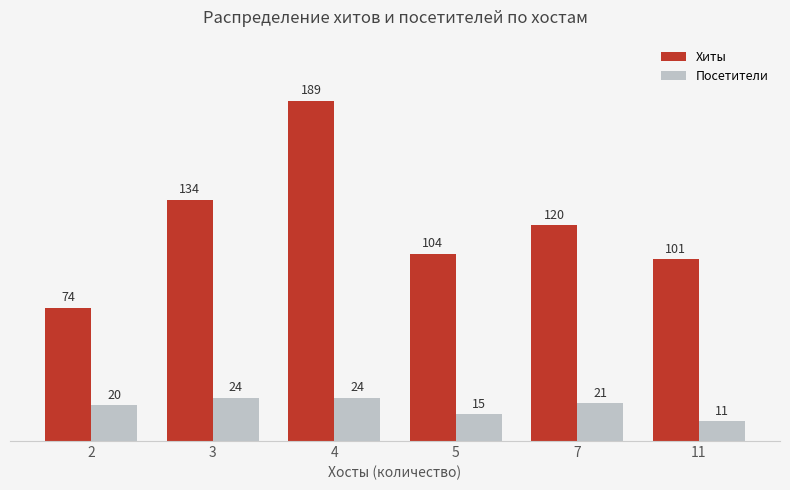

Which series has the widest spread of values?

Хиты